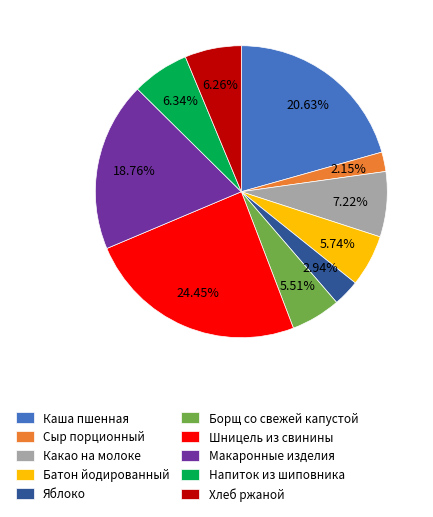

Count the number of slices in the pie.

10